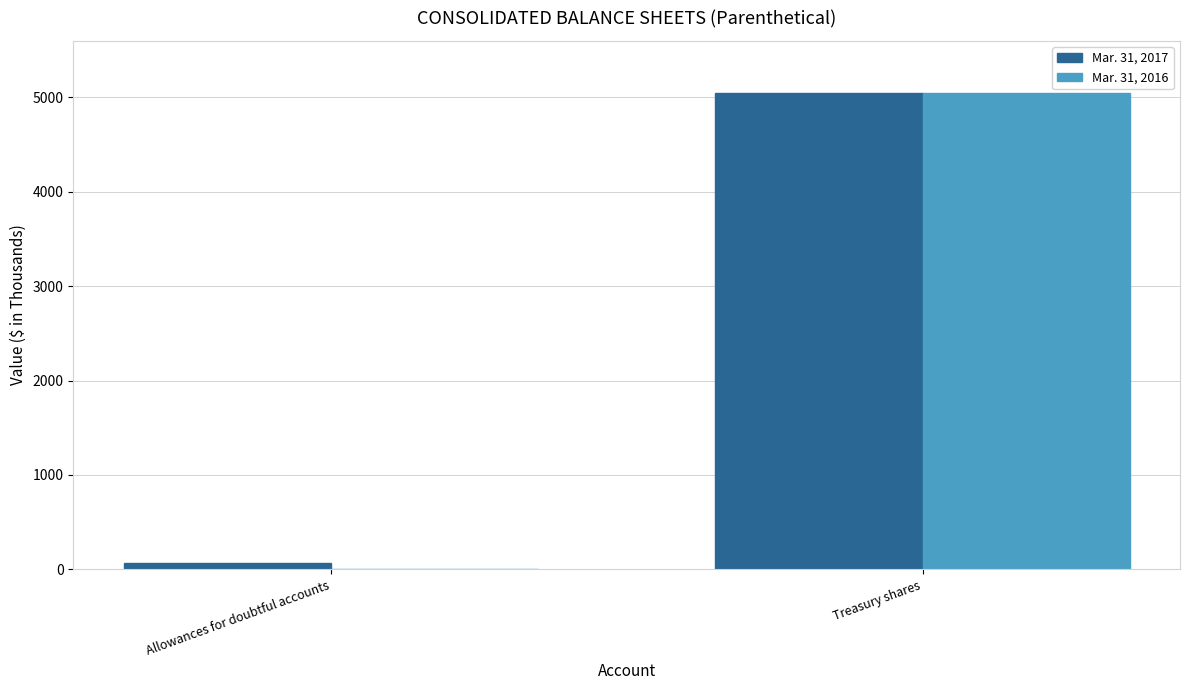

Are the bars grouped side by side (vs. stacked)?

Yes